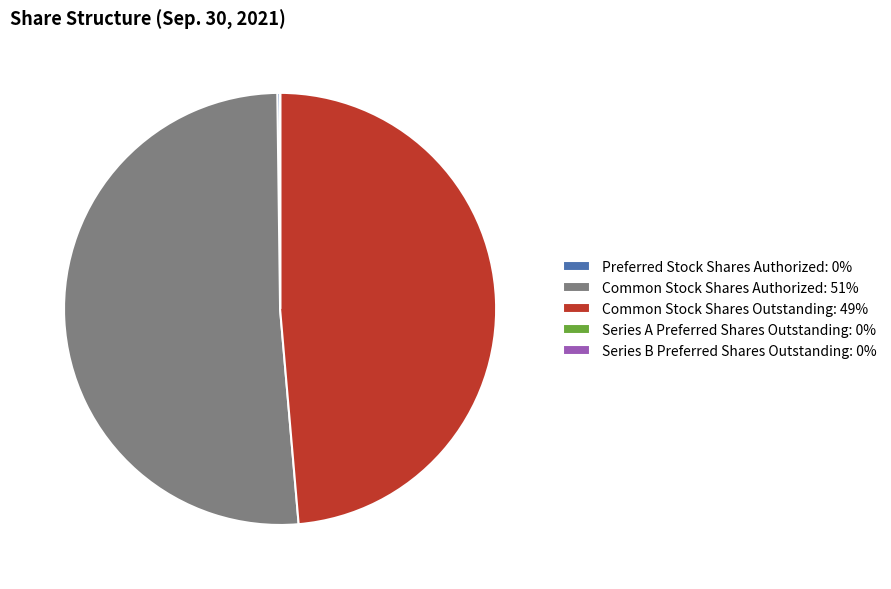

Is it true that Common Stock Shares Outstanding: 49% is 43% of the pie?

False